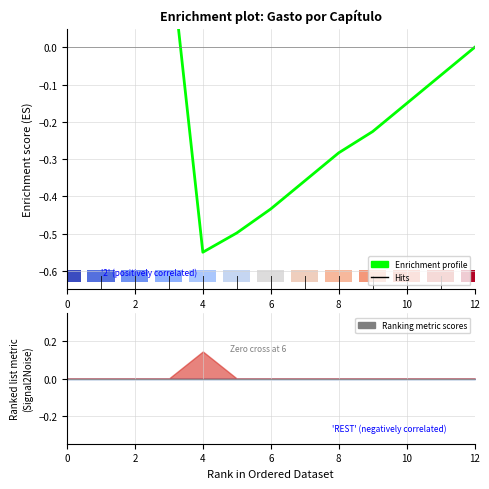

What is the average value?

-0.1